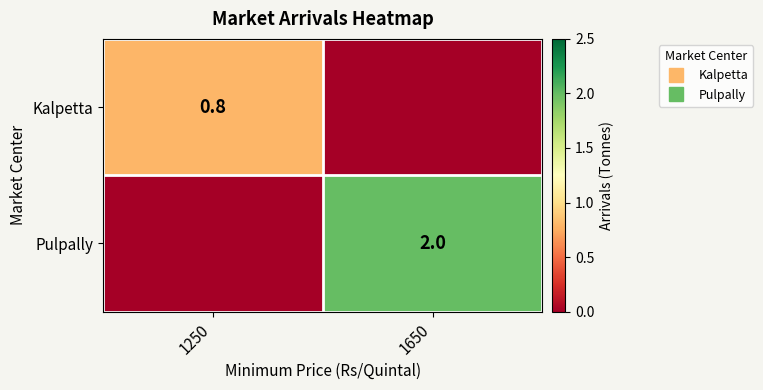

What is the highest value of the Pulpally series?

2.0